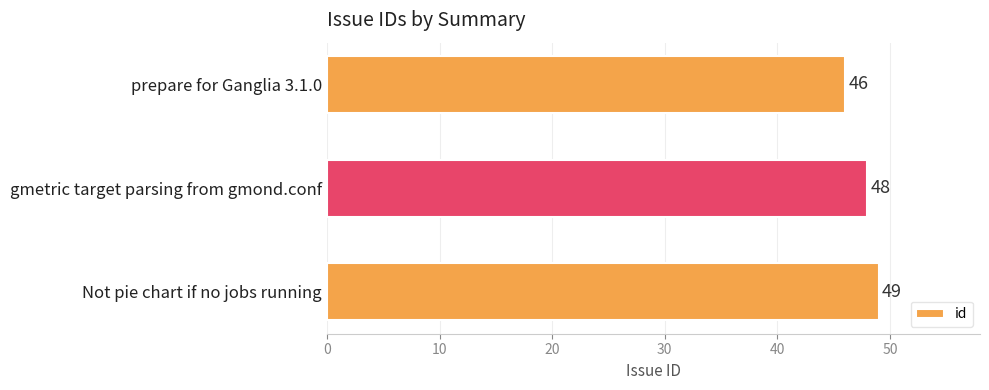

List the labels in order of value, largest first.

Not pie chart if no jobs running, gmetric target parsing from gmond.conf, prepare for Ganglia 3.1.0